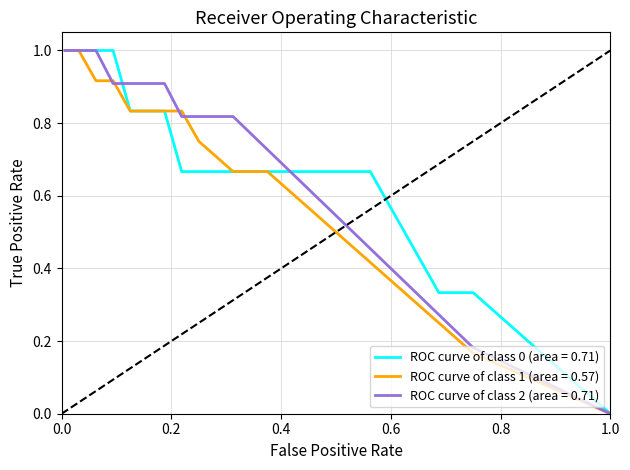

What is the greatest value displayed?

1.0